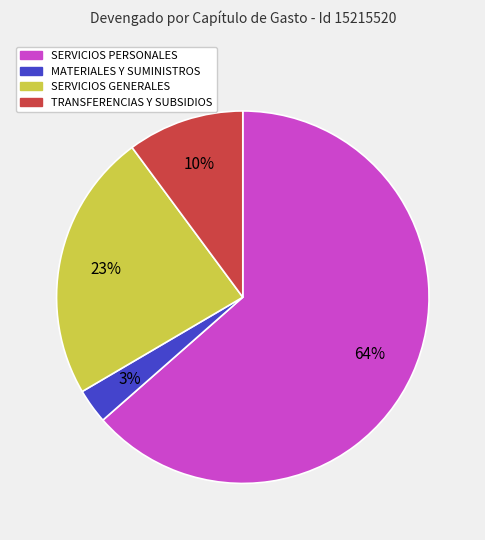

Between MATERIALES Y SUMINISTROS and TRANSFERENCIAS Y SUBSIDIOS, which is larger?

TRANSFERENCIAS Y SUBSIDIOS